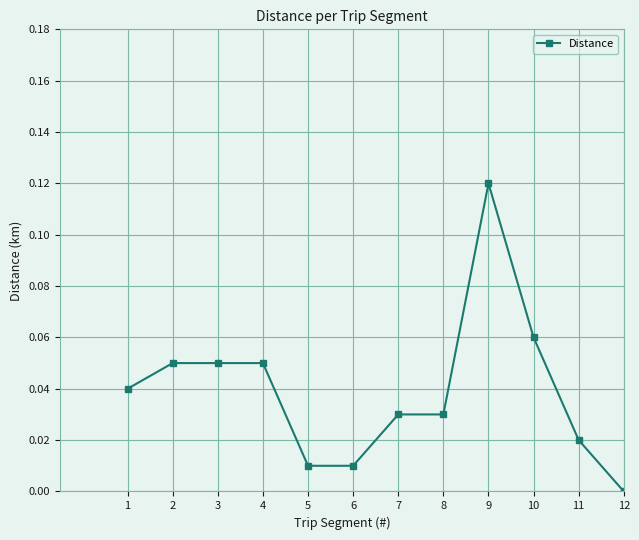

True or false: the data shows 0.0 at 10.

False